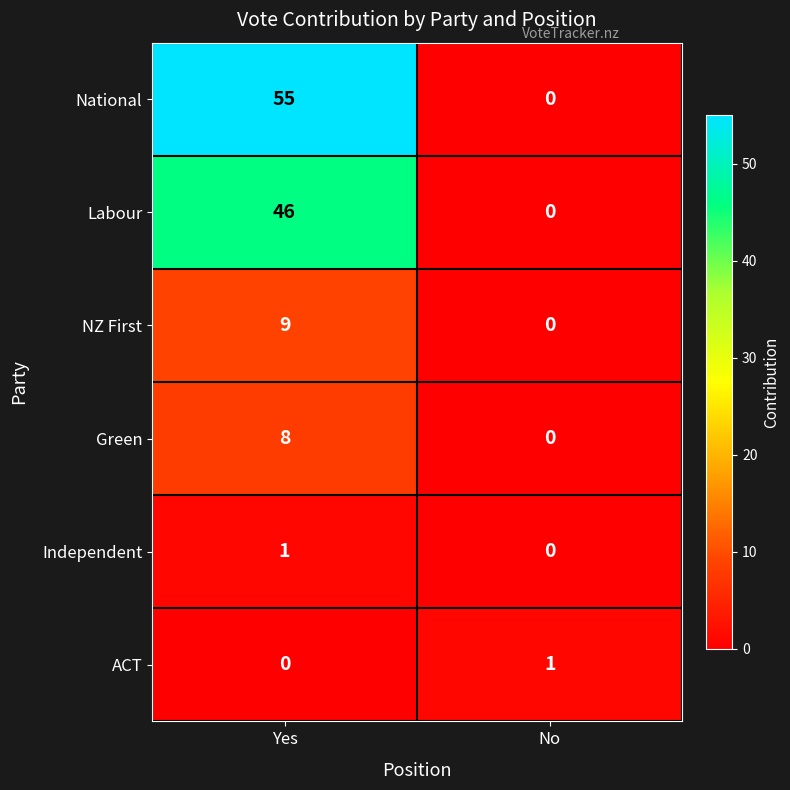

What is the difference between the National values at Yes and No?

55